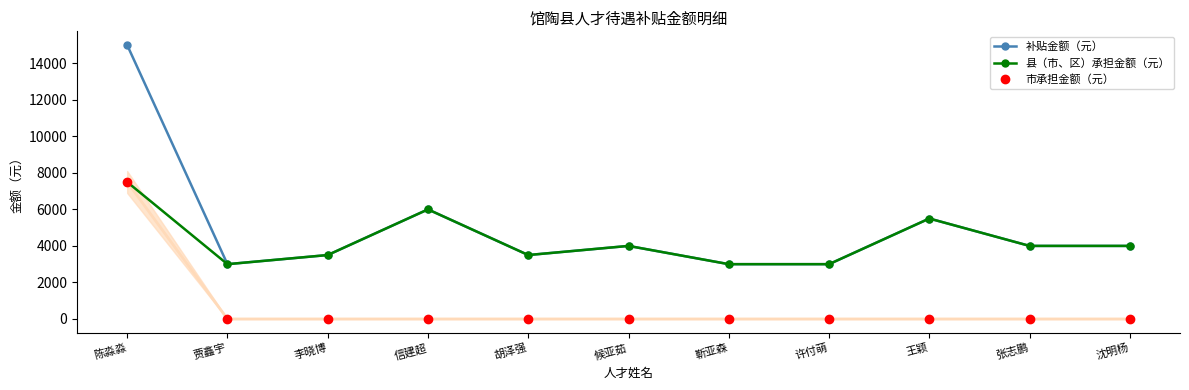

How many distinct data groups are displayed?

3